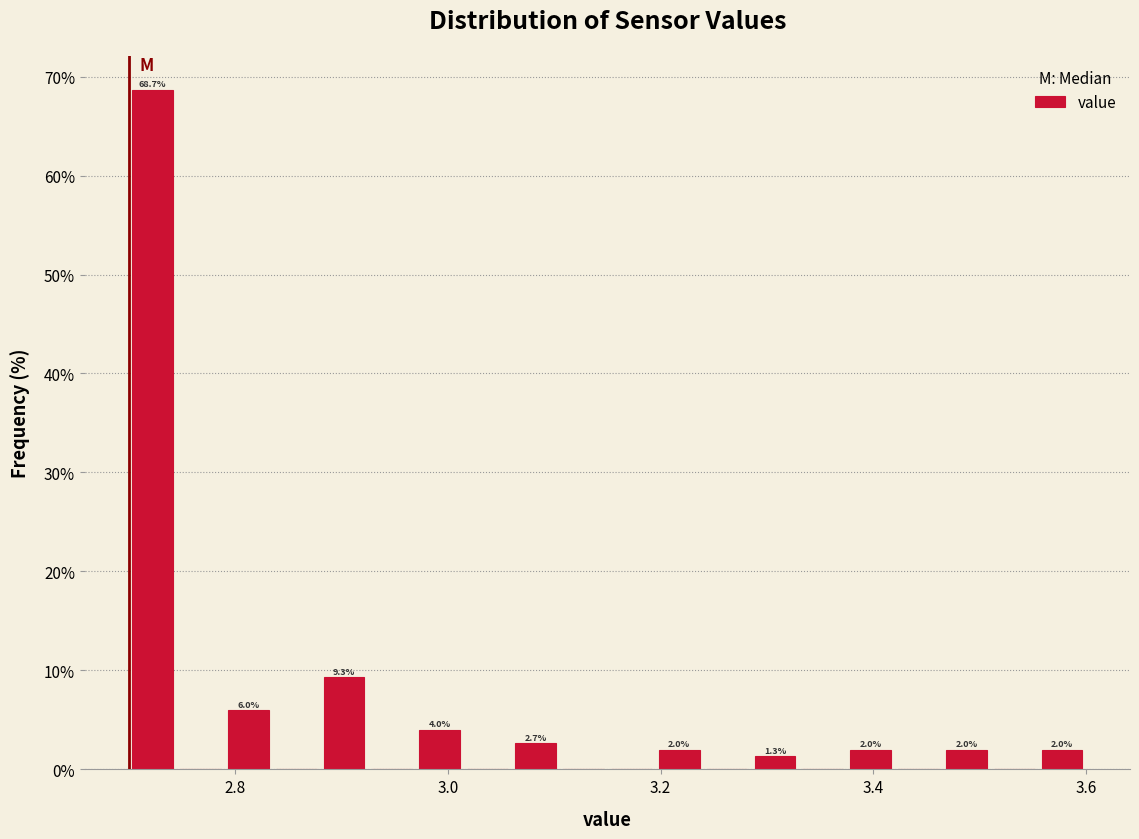

Around what value on the x-axis is the tallest bar? Give the approximate position of its centre, as read against the axis.

2.72